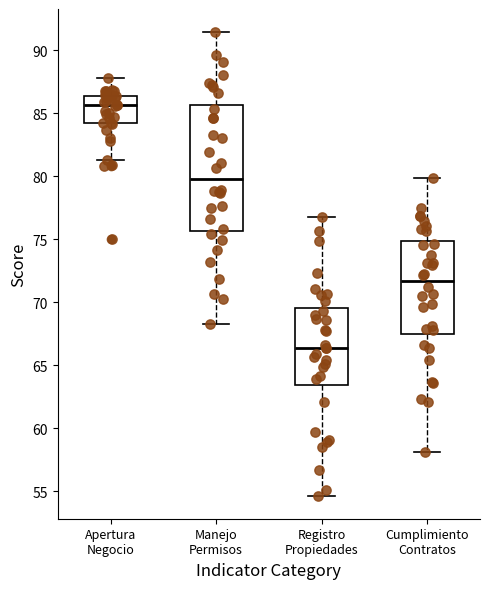

Which box is the tallest, from its lower edge to its upper edge?

Manejo Permisos